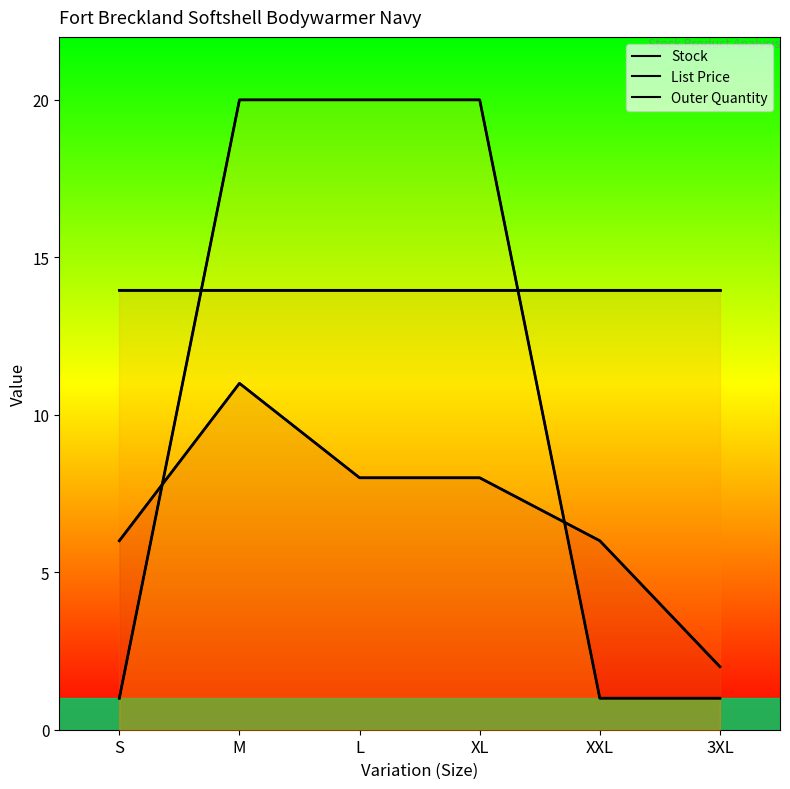

True or false: Stock and Outer Quantity cross at least once.

True